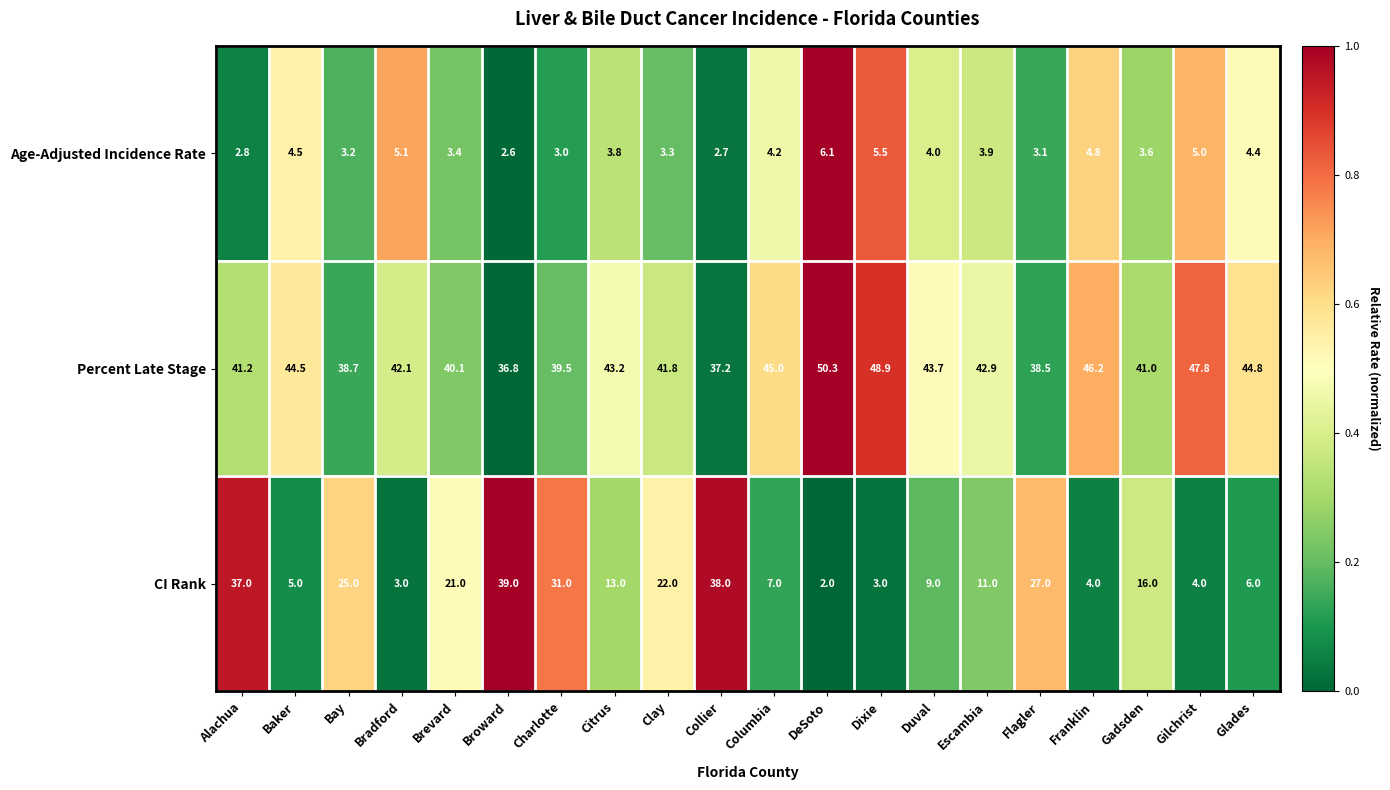

What is the sum of all CI Rank values?

323.0